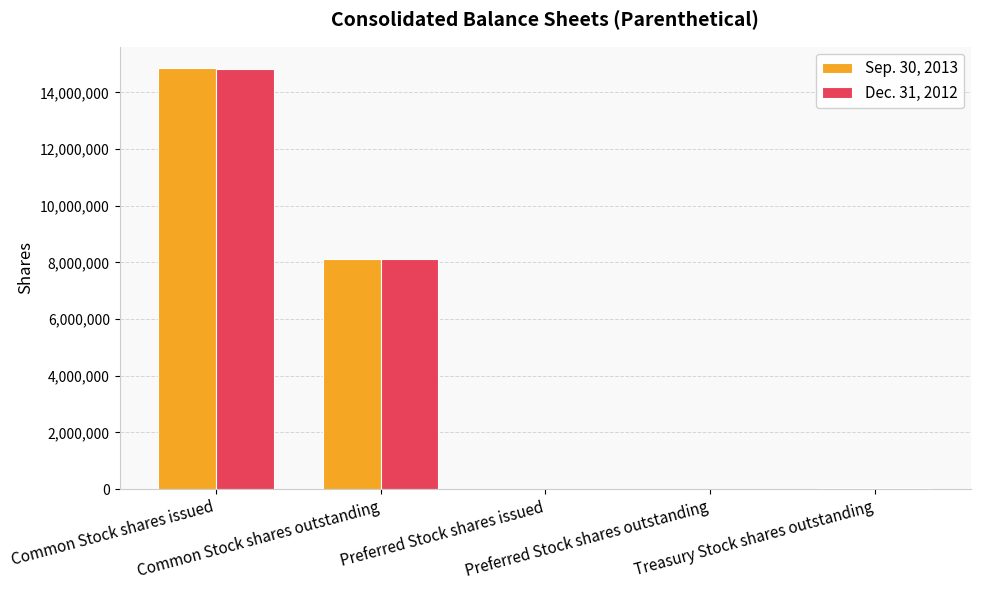

Count the number of data series in this chart.

2